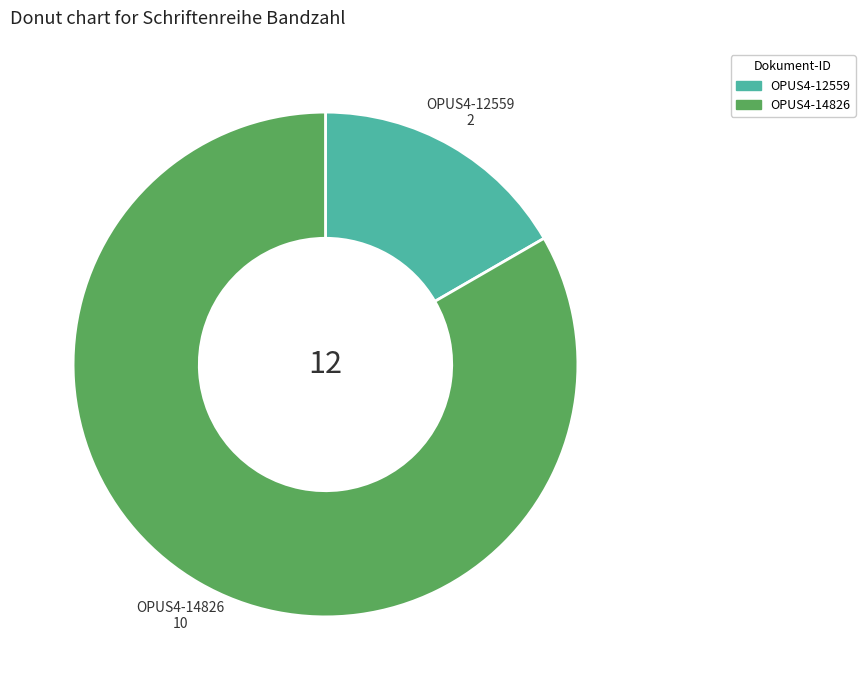

True or false: OPUS4-14826 accounts for 75% of the total.

False